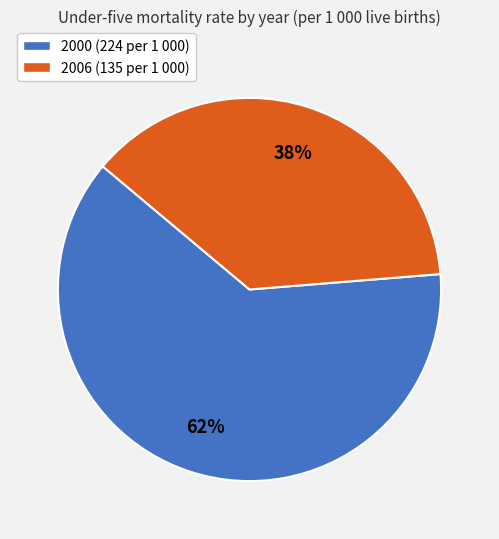

How many slices are in this pie chart?

2